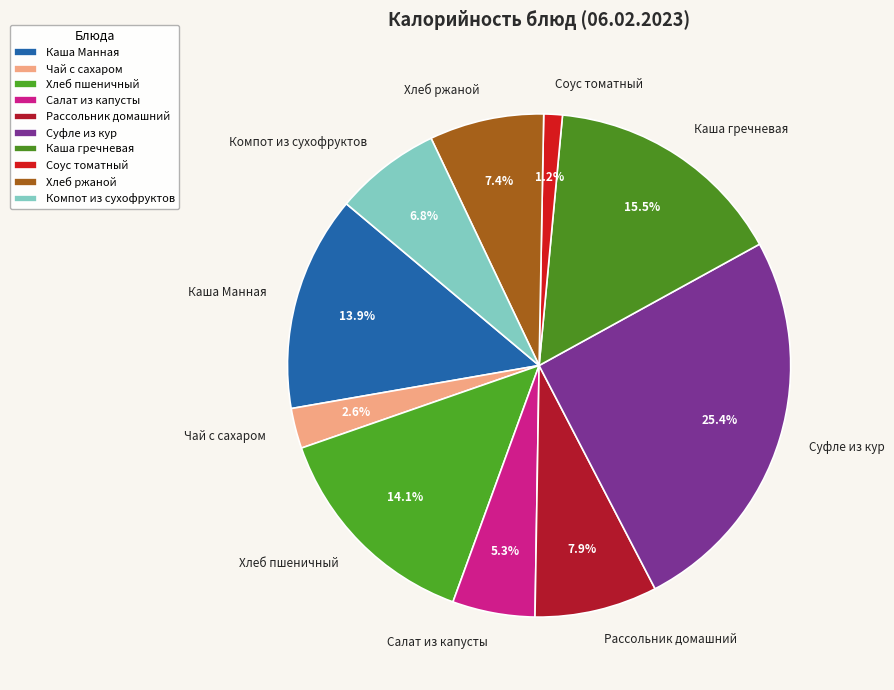

What is the total percentage of Суфле из кур and Чай с сахаром?

28.0%